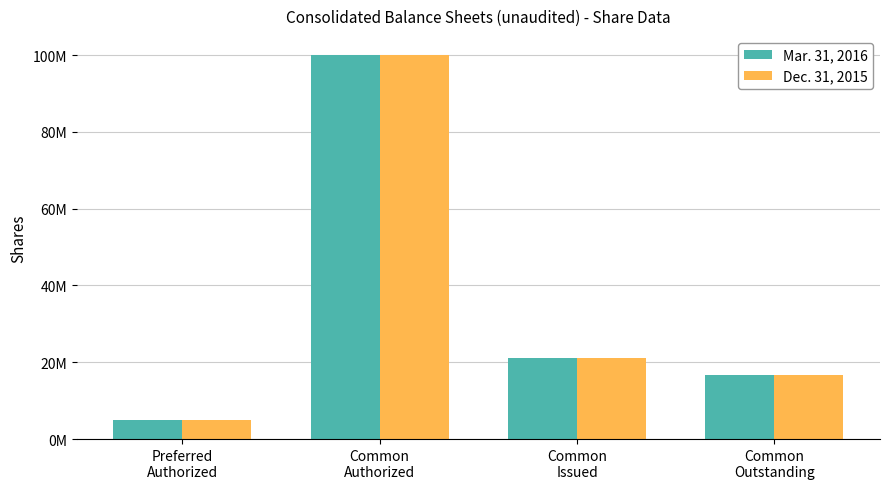

Are the bars grouped side by side (vs. stacked)?

Yes